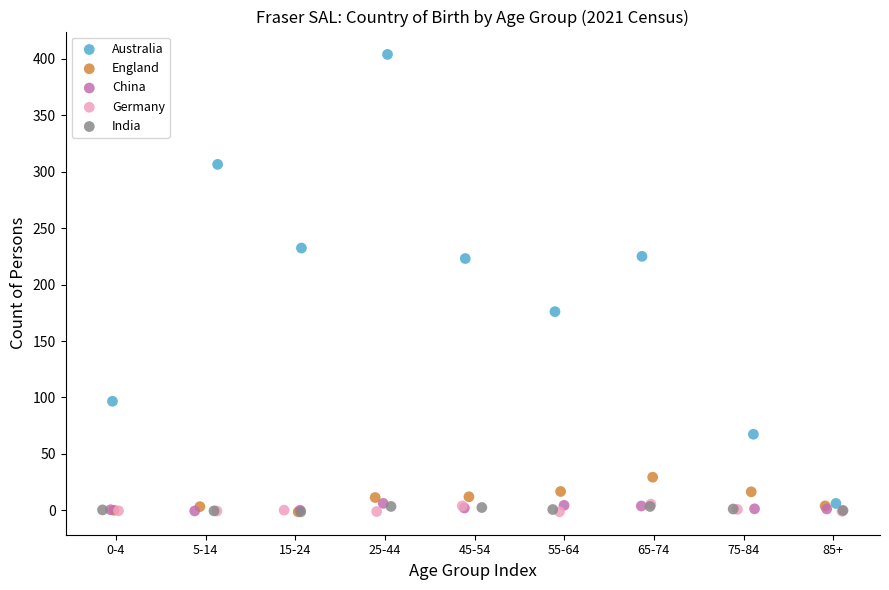

What are all the series names shown in the legend?

Australia, England, China, Germany, India